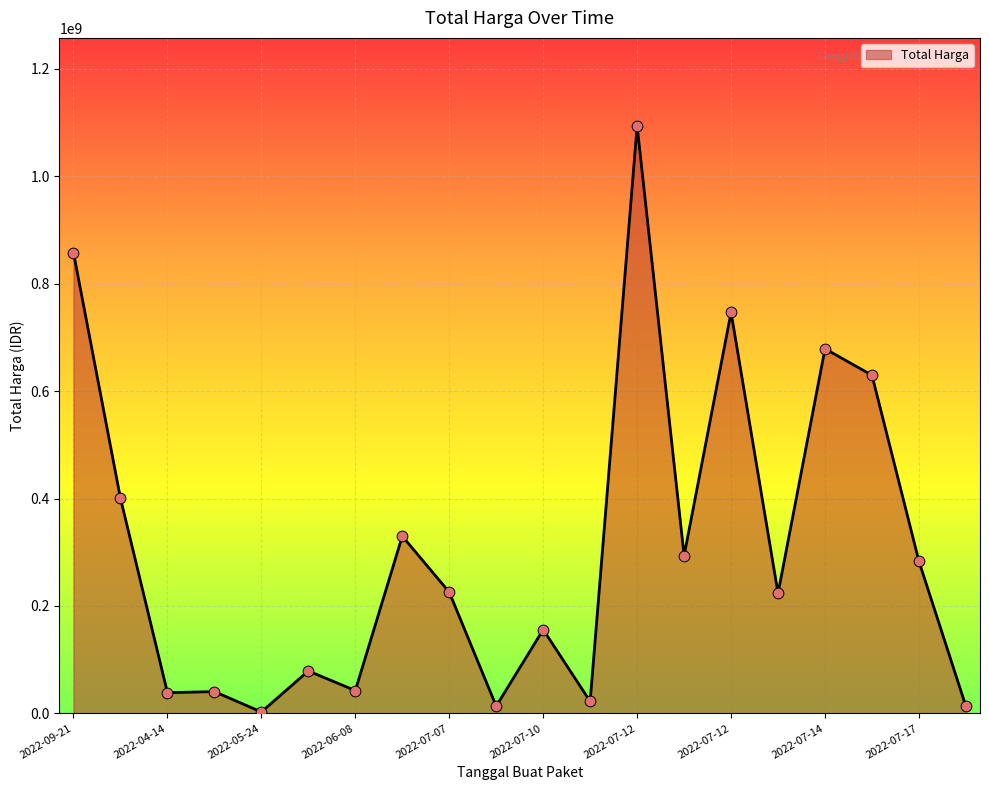

What is the greatest value displayed?

1093846000